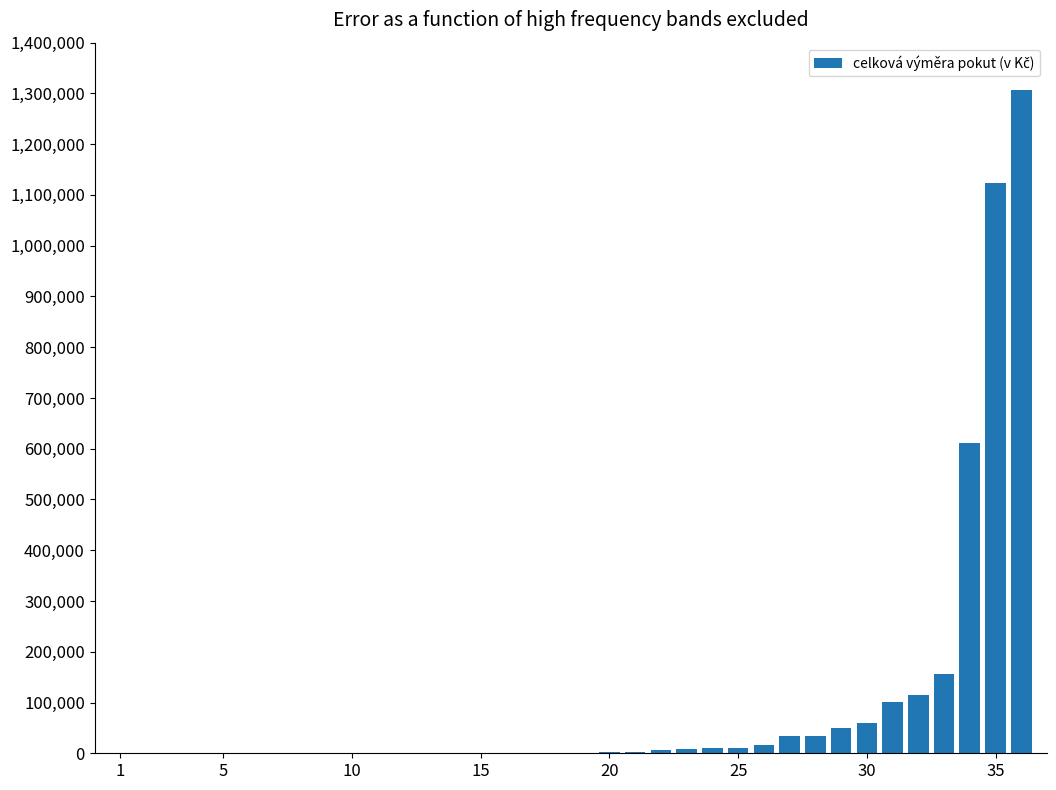

What is the sum of all values?

3650500